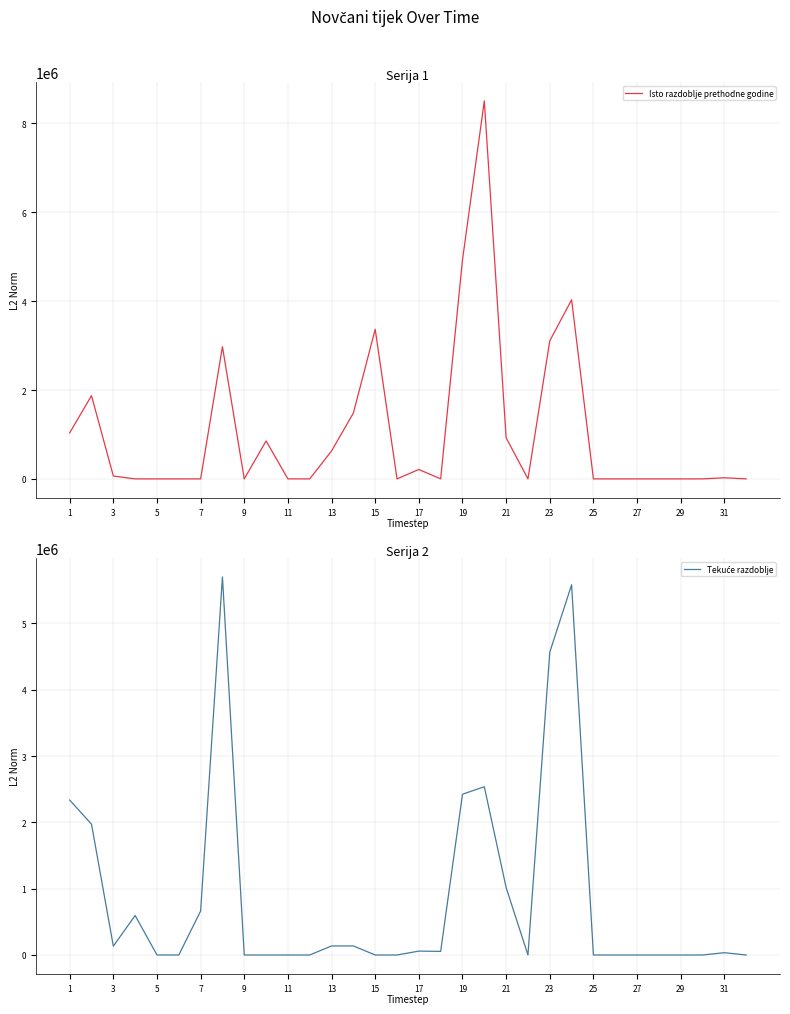

How many values in Isto razdoblje prethodne godine are above zero?

16